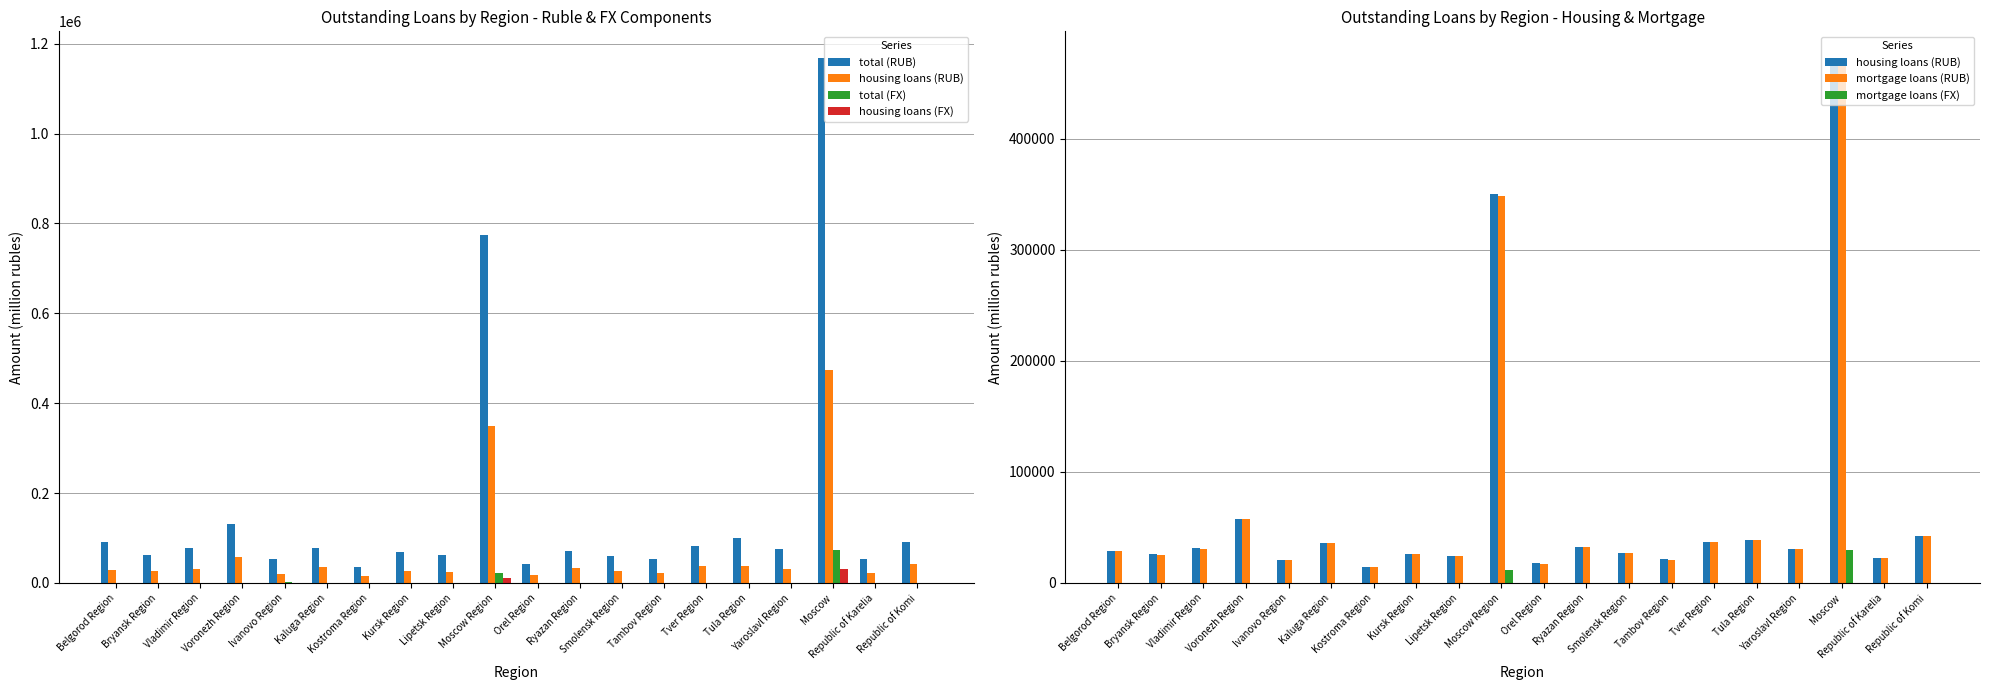

Is the value of housing loans (FX) at Republic of Komi greater than the value of housing loans (RUB) at Kaluga Region?

No